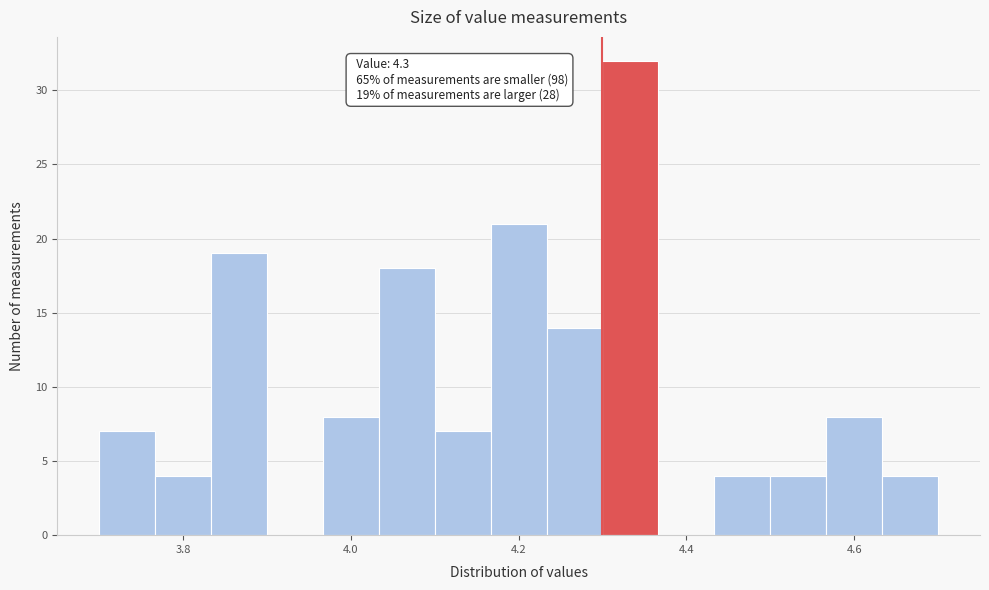

Around what value on the x-axis is the tallest bar? Give the approximate position of its centre, as read against the axis.

4.34